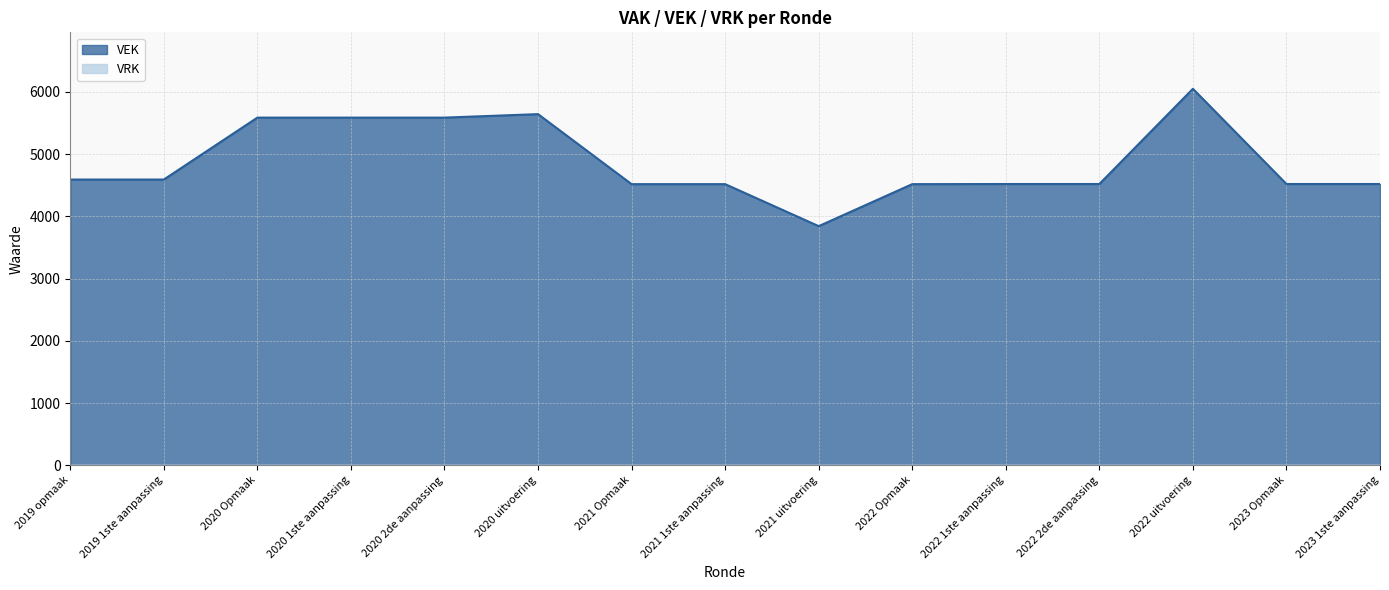

Reading right to left, extract all data points from this chart.

4519	4519	6049	4519	4519	4517	3842	4517	4517	5642	5586	5586	5586	4591	4591